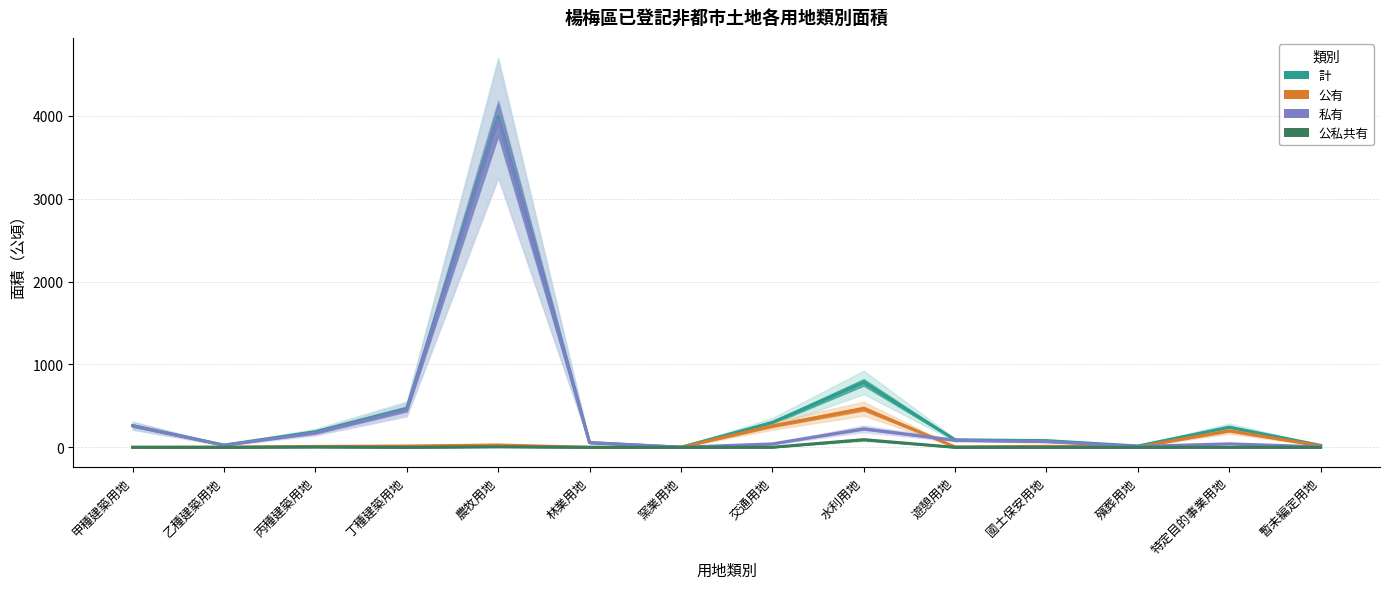

Between 水利用地 and 特定目的事業用地, which is larger?

水利用地